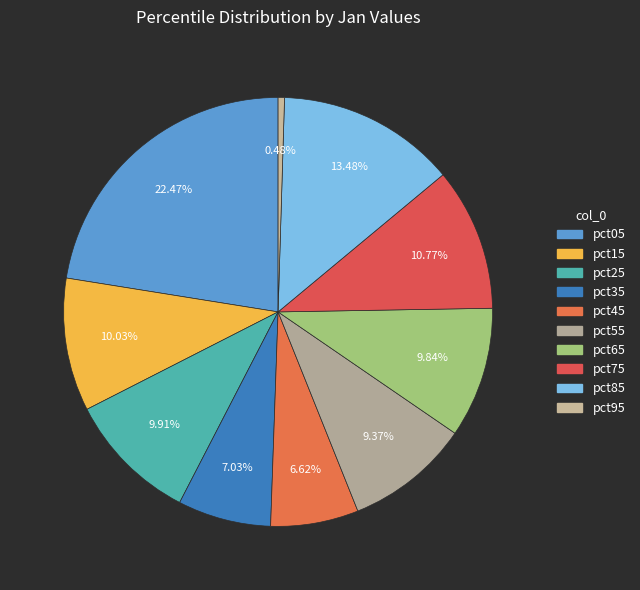

Is it true that pct15 is 17% of the pie?

False